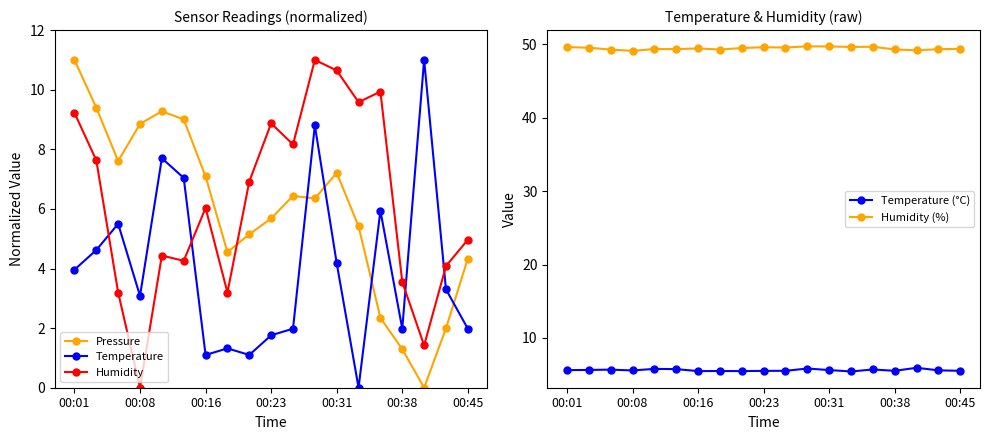

Read the Pressure value at 00:38.

1.3